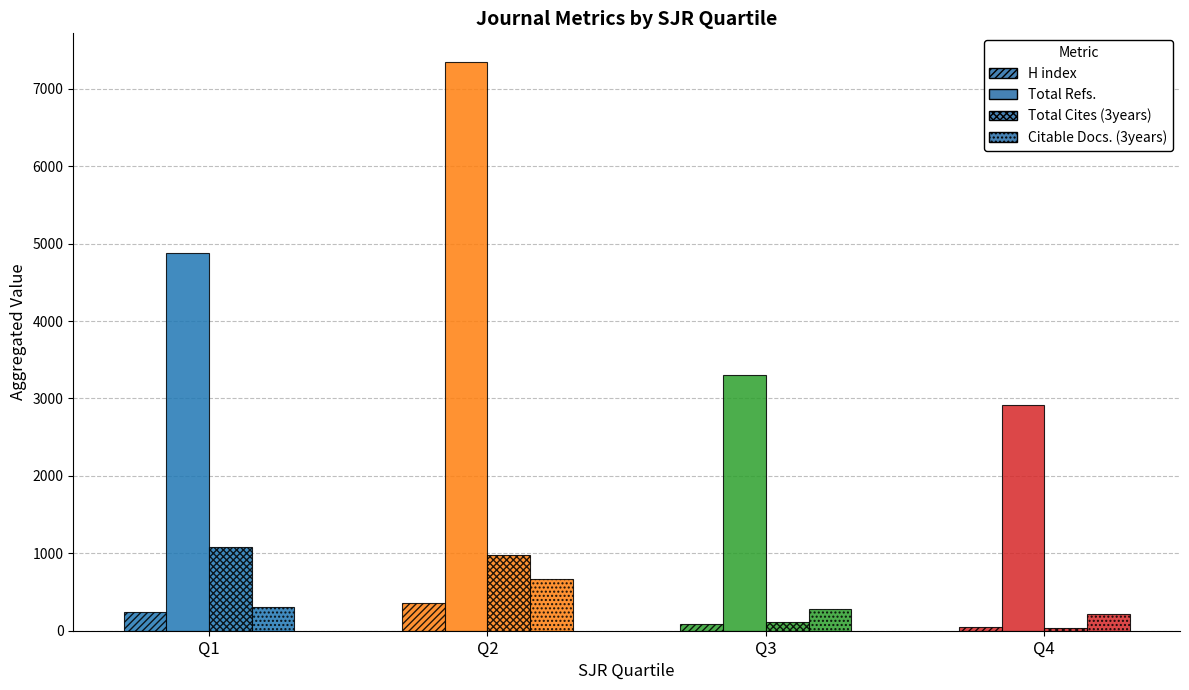

At Q2, list the series in order from largest to smallest.

Total Refs., Total Cites (3years), Citable Docs. (3years), H index